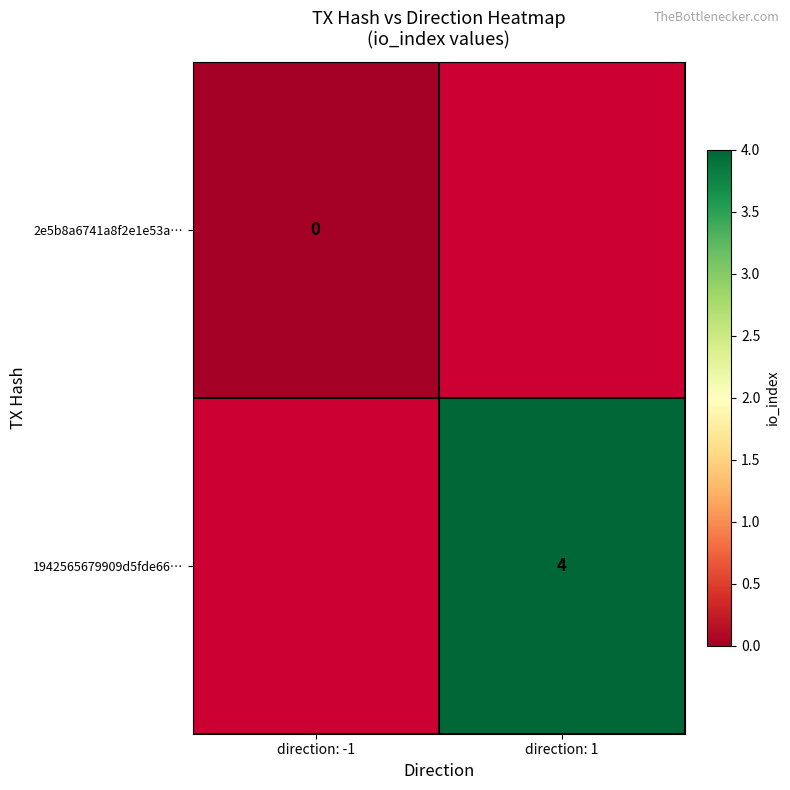

The 1942565679909d5fde66… series shows 4 at direction: 1. True or false?

True